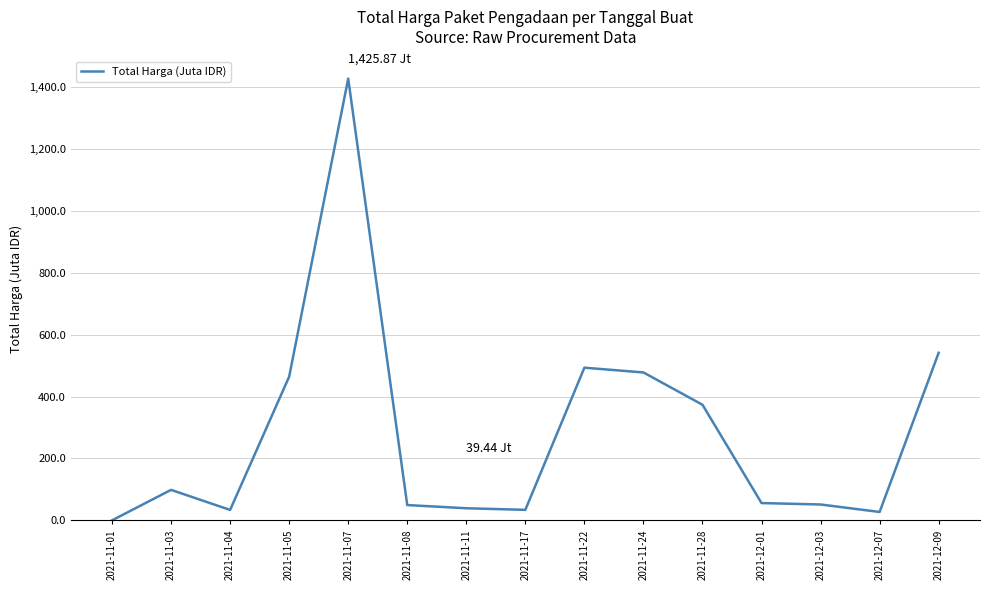

Is it true that the value at 2021-11-24 is 118.4?

False